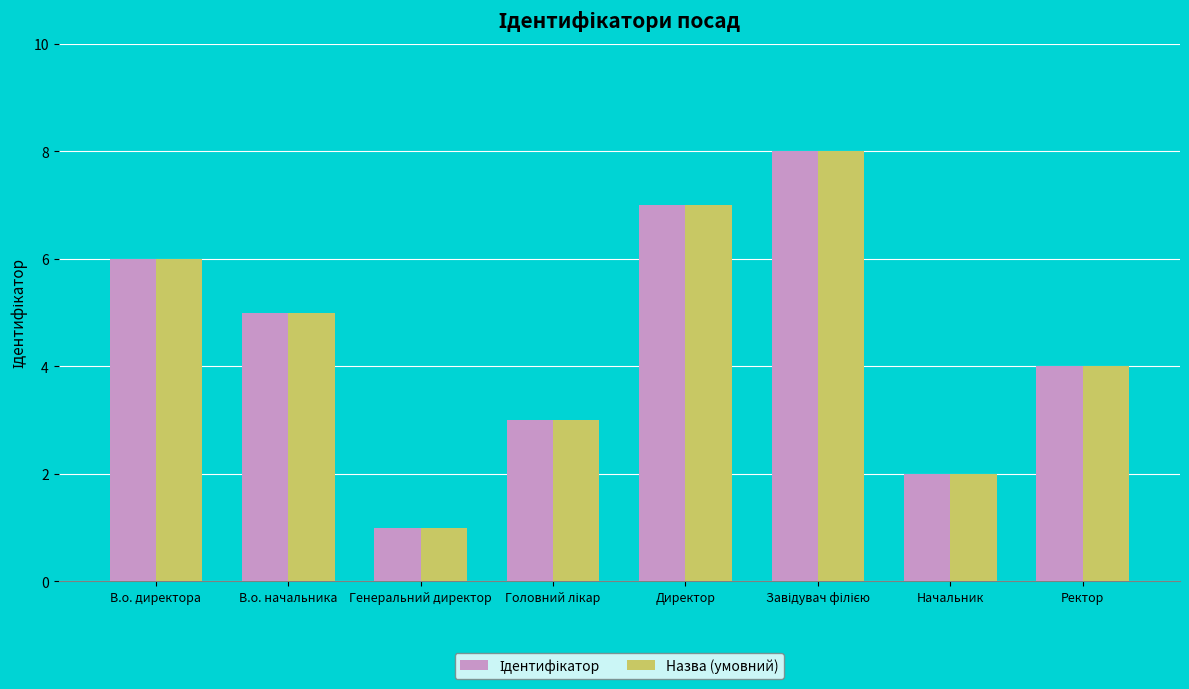

Is it true that Назва (умовний) equals 2 at Начальник?

True